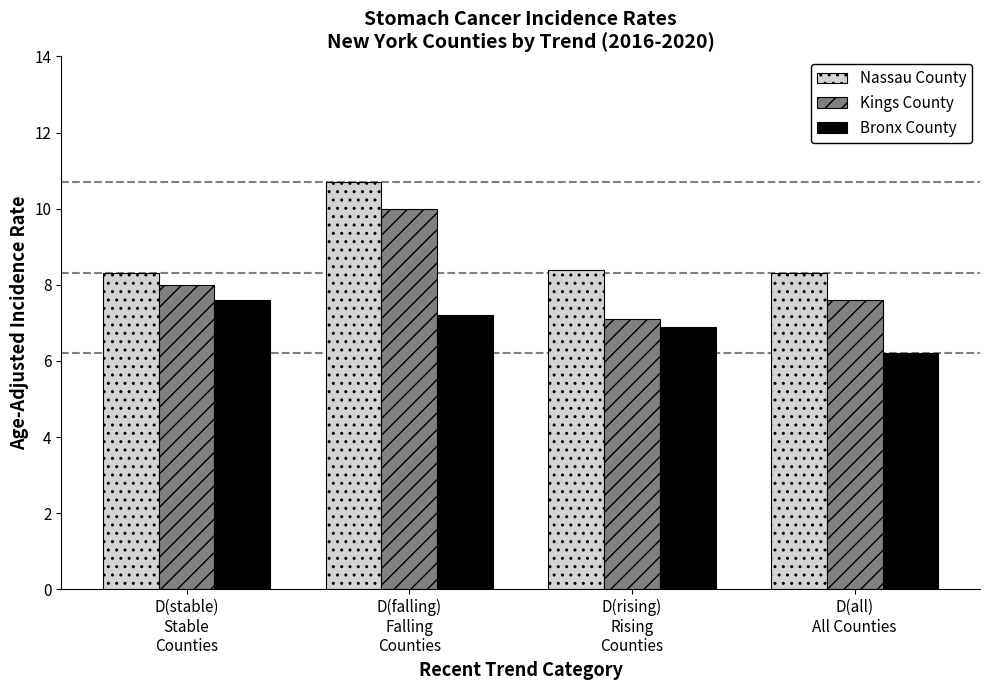

Which category has the highest value in the Kings County series?

D(falling)
Falling
Counties